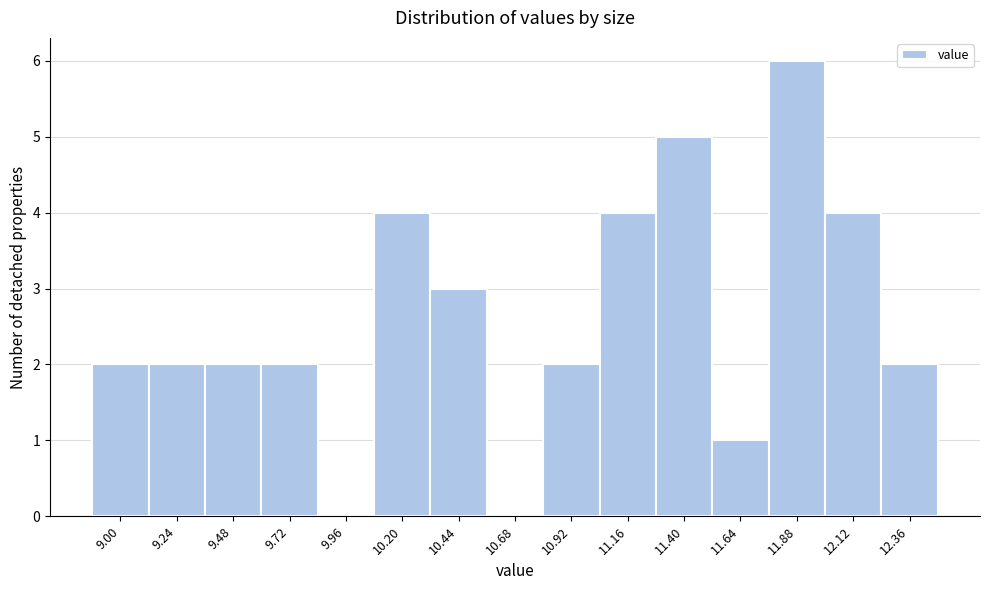

Reading left to right, transcribe all the data shown in this chart.

9.00=2	9.24=2	9.48=2	9.72=2	9.96=0	10.20=4	10.44=3	10.68=0	10.92=2	11.16=4	11.40=5	11.64=1	11.88=6	12.12=4	12.36=2